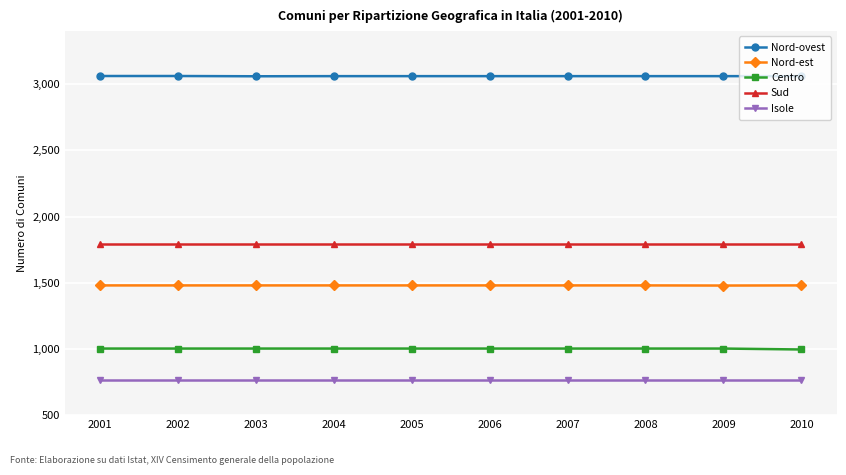

True or false: Centro has a value of 1003 at 2004.

True